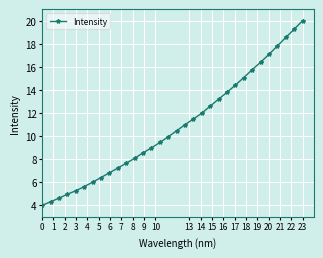

What is the sum of all values?

346.8